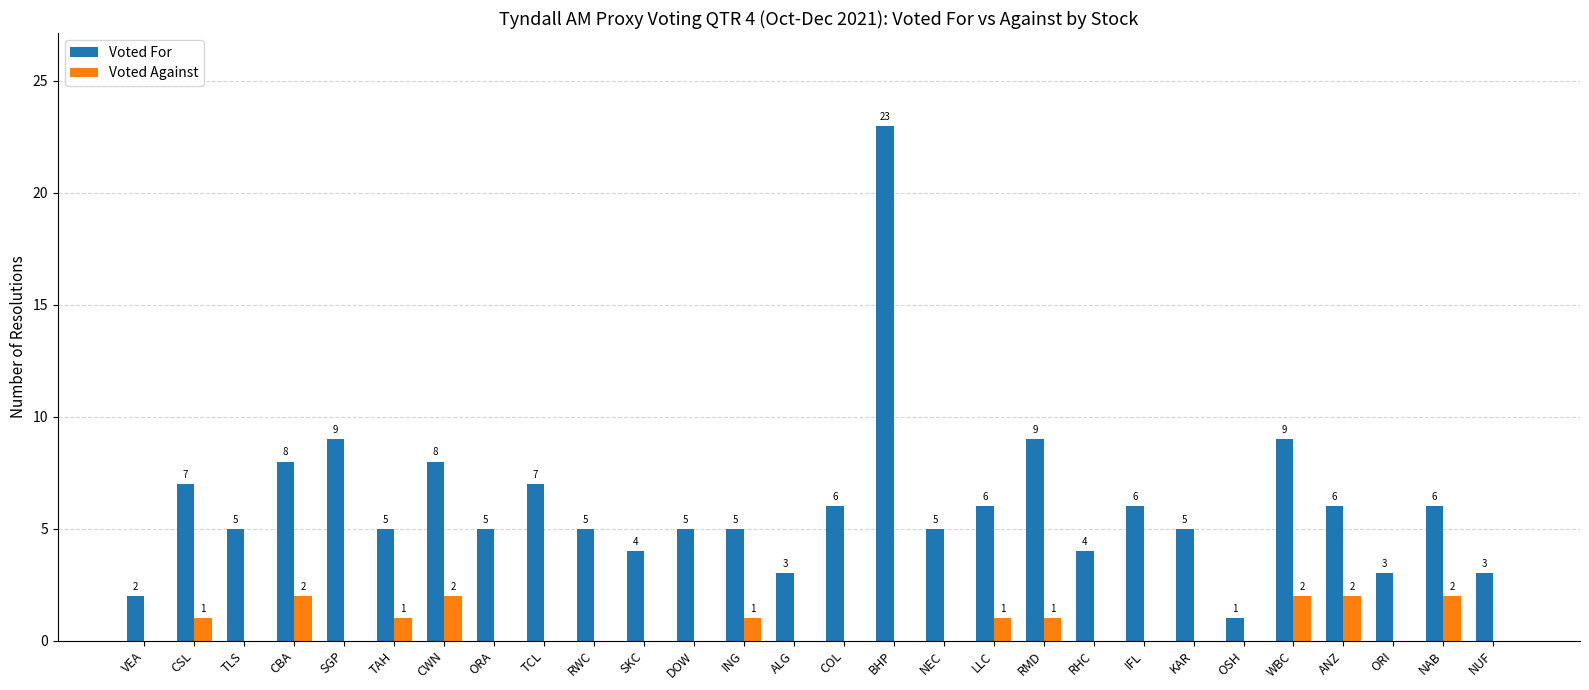

Which category has the highest value in the Voted For series?

BHP